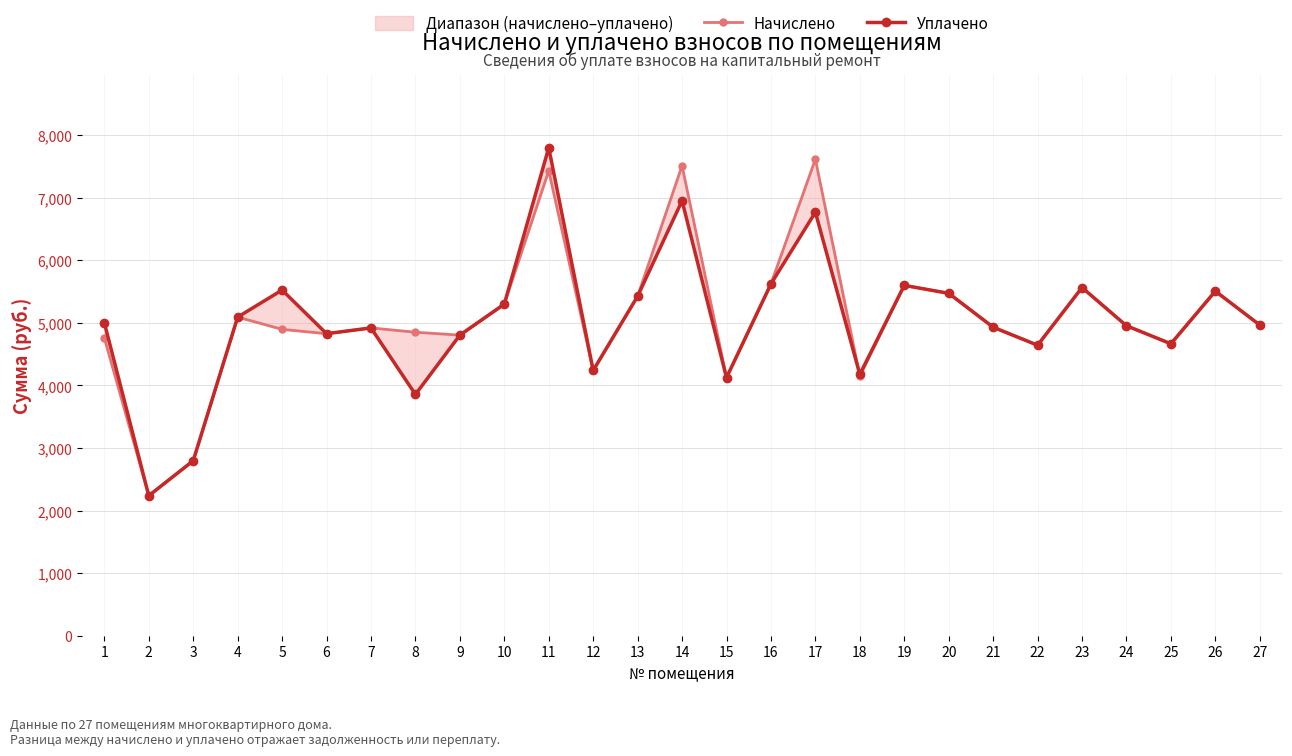

What is the highest value of the Уплачено series?

7800.0